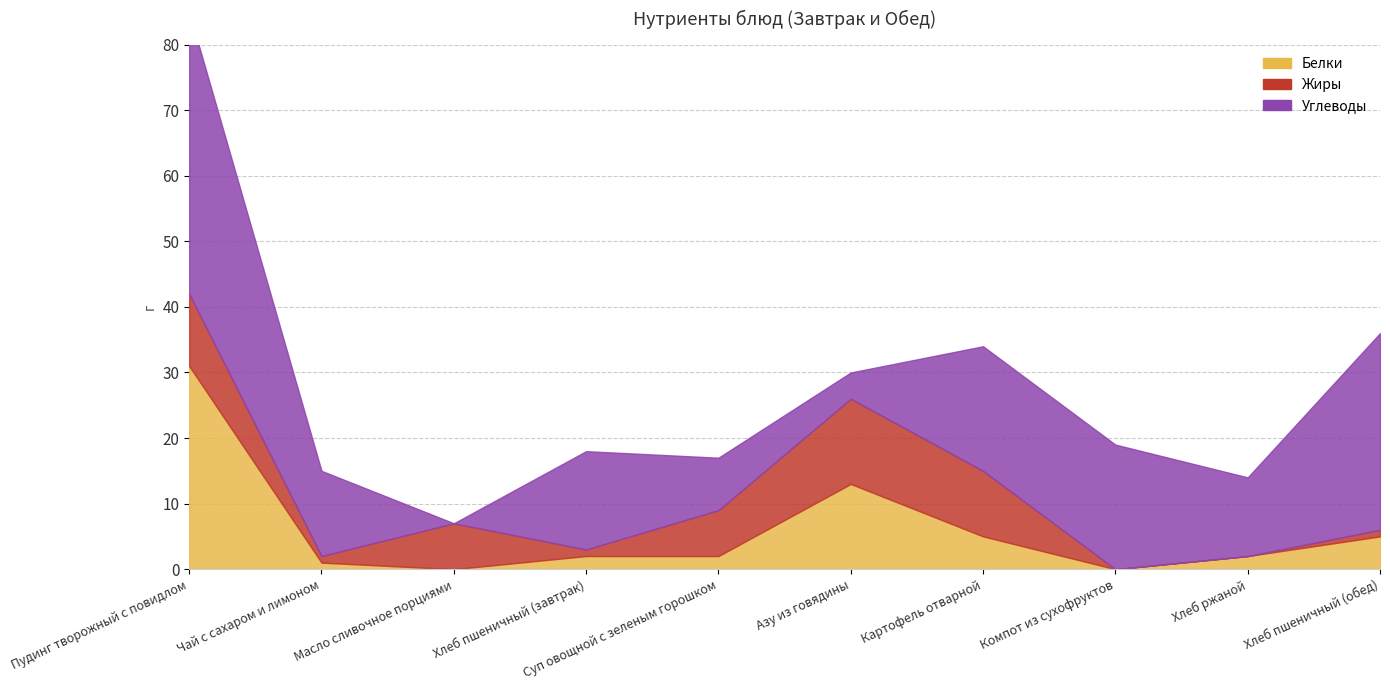

True or false: Белки has more than 0 interior local peaks.

True